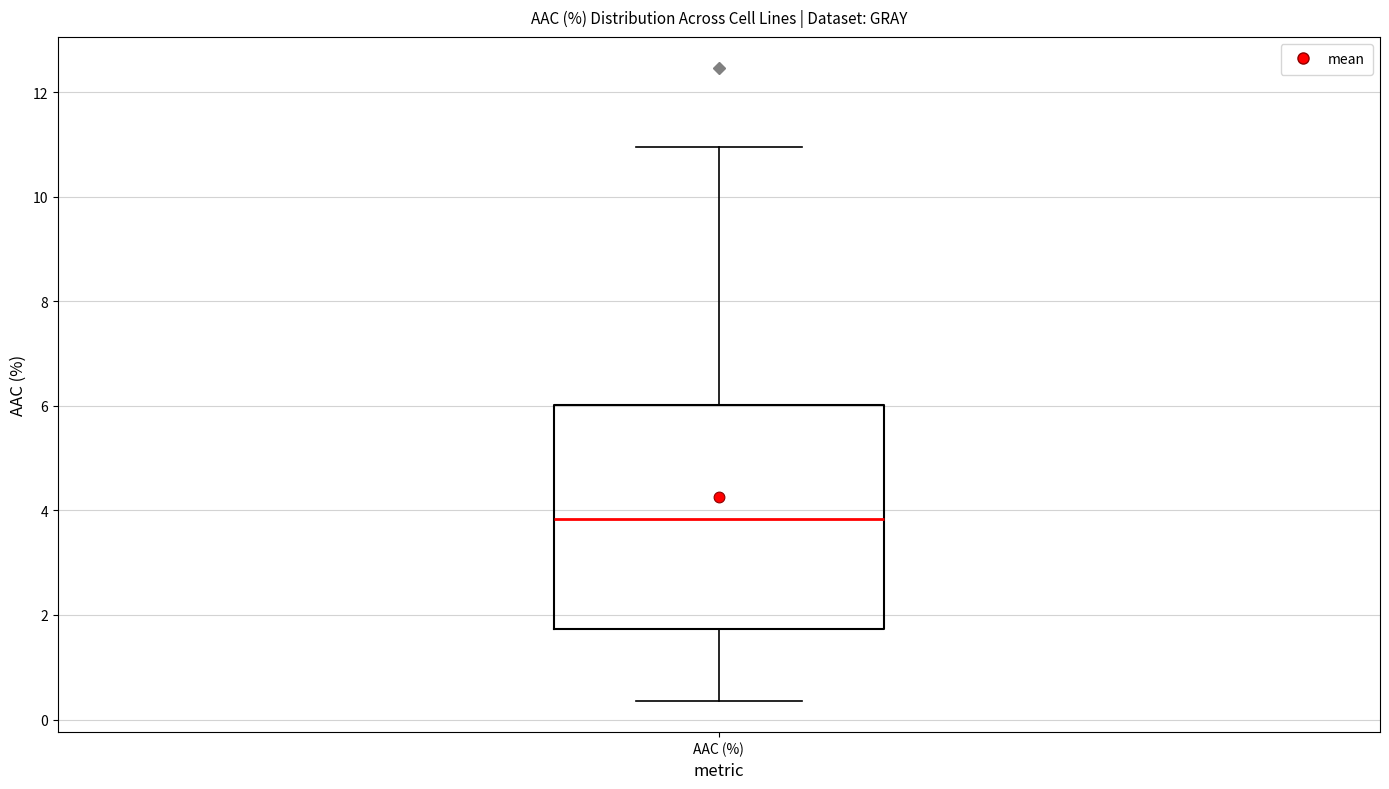

Transcribe this box plot: give where the median line is, the range the box spans, and where the two whiskers end, as read against the y-axis. The values are not printed on the chart, so give them approximately, as read against the axis.

median 3.8, box 1.8 to 6.0, whiskers 0.4 to 11.0